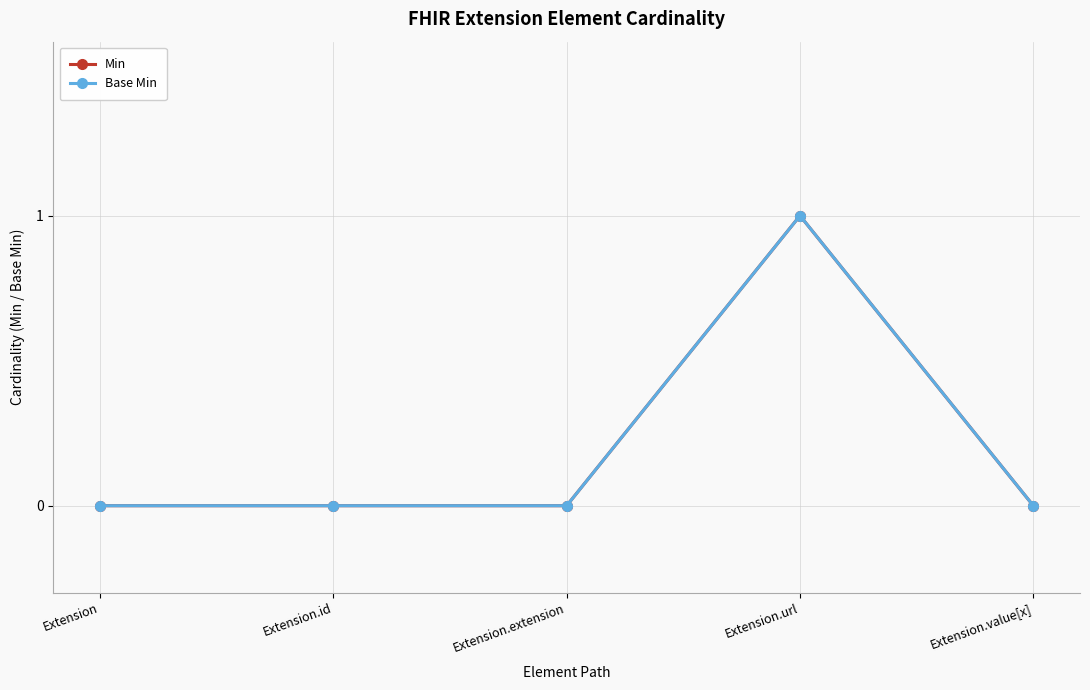

Which category has the highest value in the Min series?

Extension.url